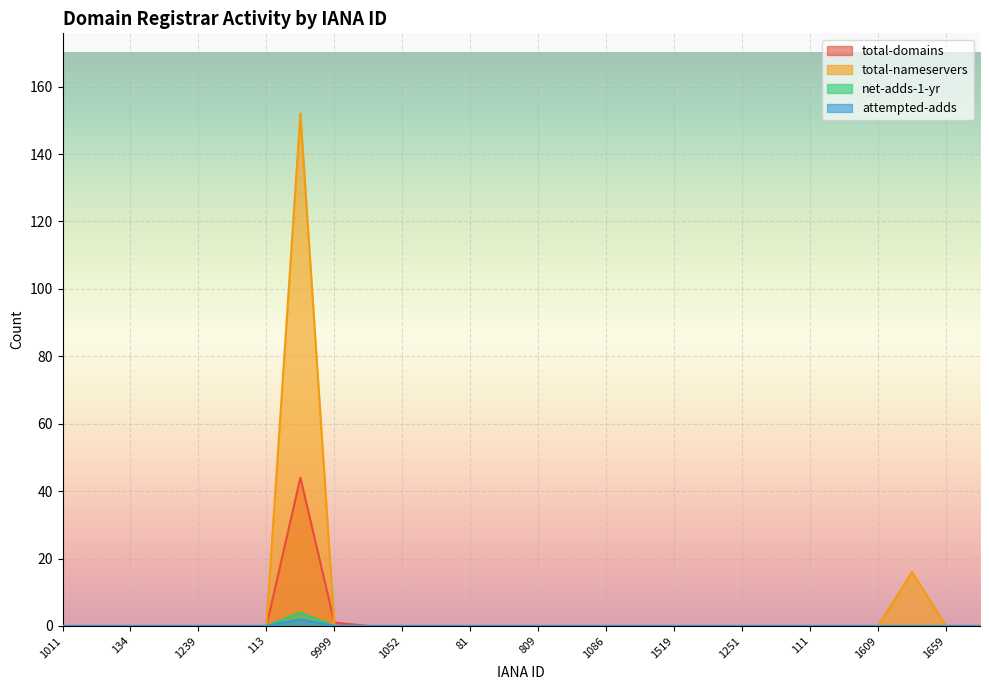

True or false: total-nameservers has a value of 49 at 1387.

False